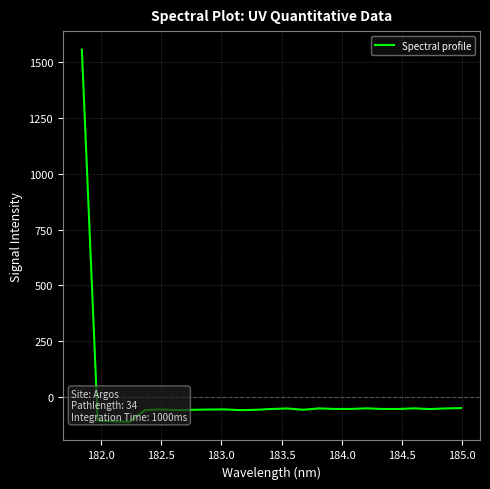

Is this an area chart (filled region under the line)?

No